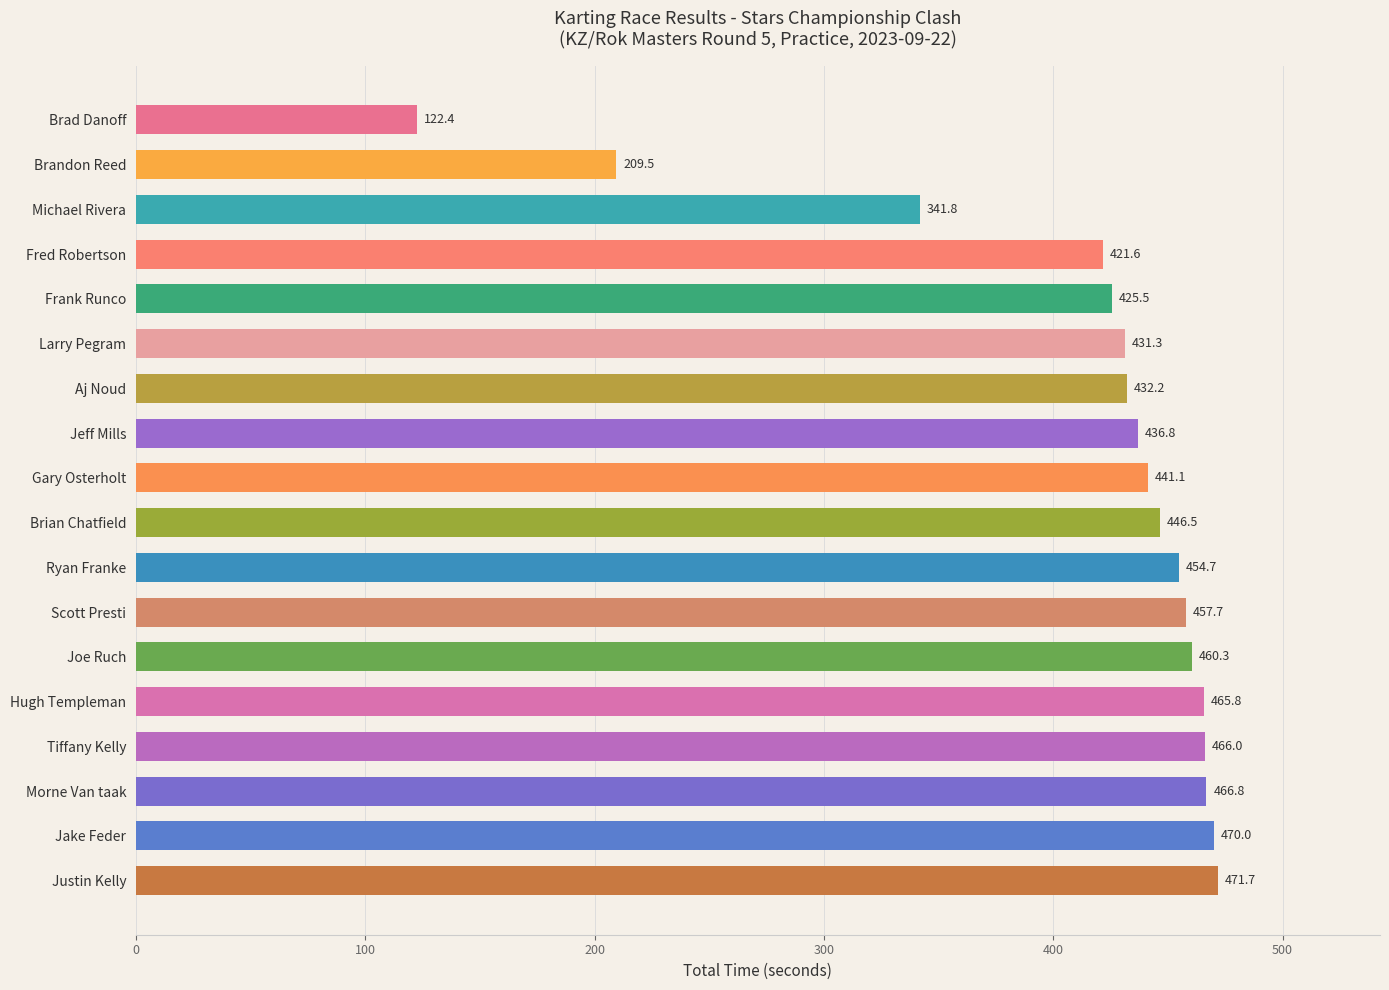

Which has a higher value, Brandon Reed or Brian Chatfield?

Brian Chatfield